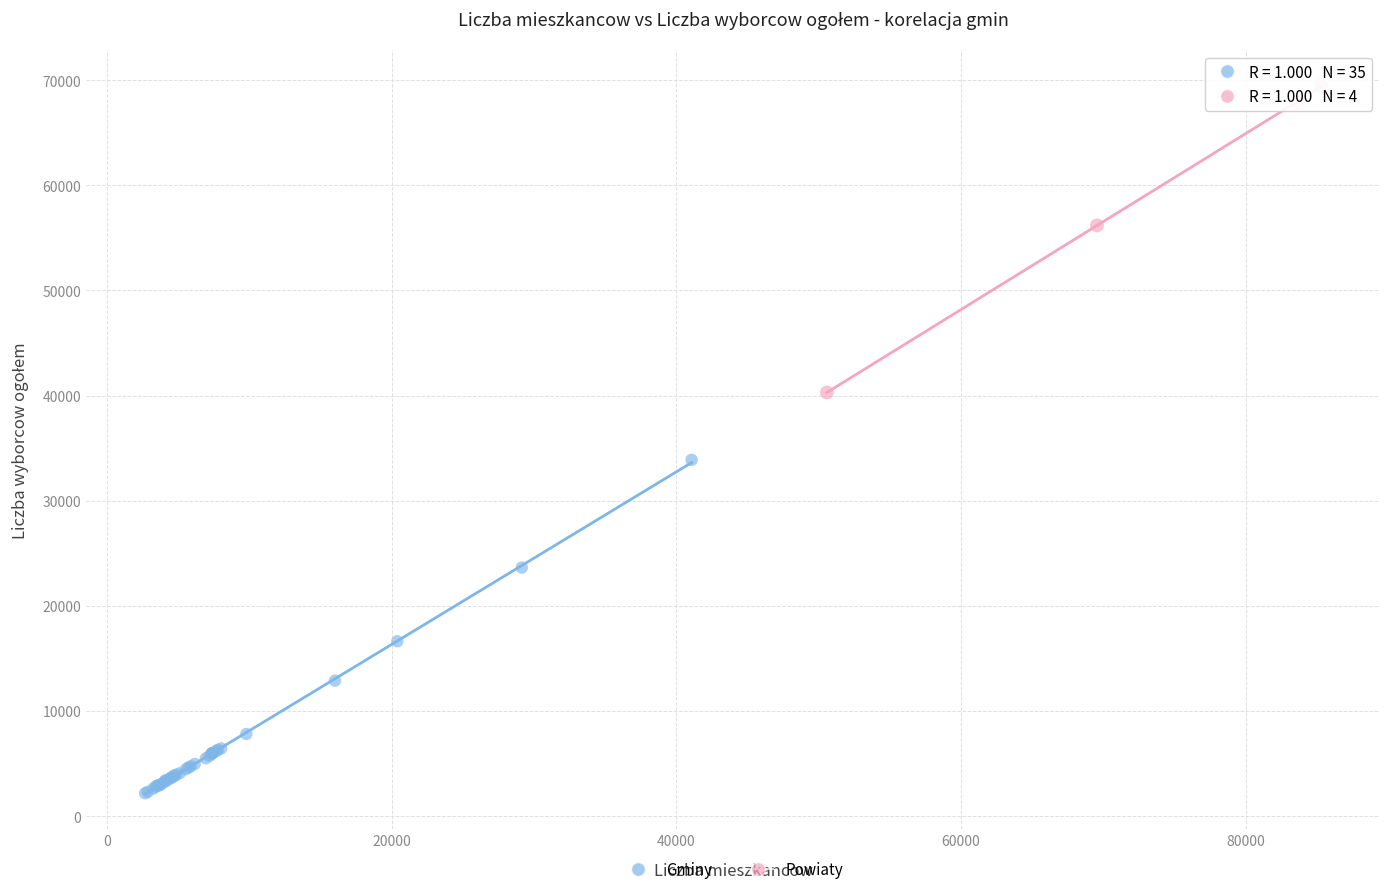

Which series has the largest Y range (max minus min)?

Gminy